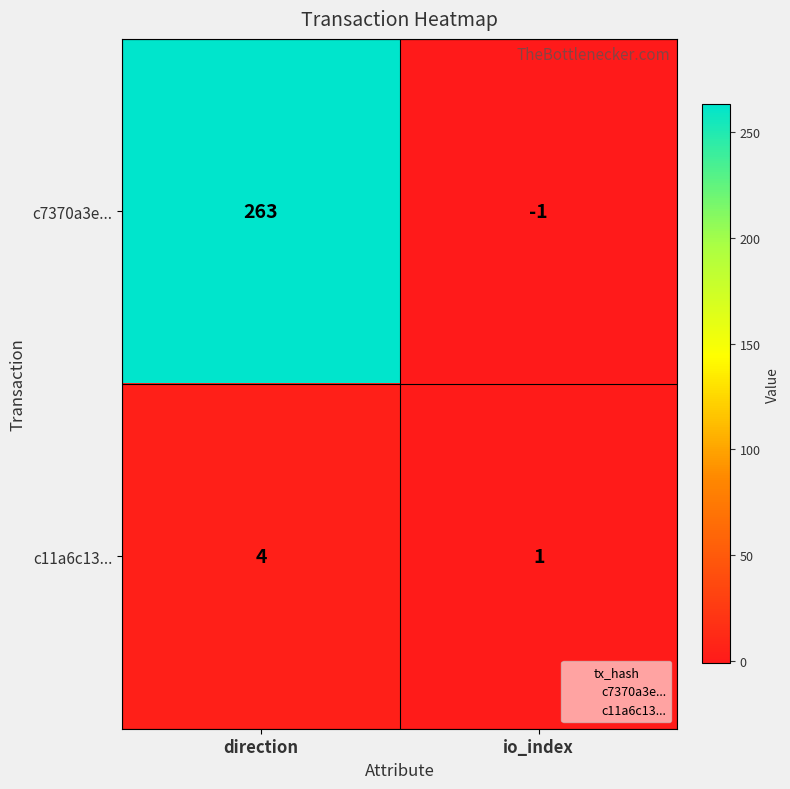

Rank the series by their maximum value, from highest to lowest.

c7370a3e..., c11a6c13...